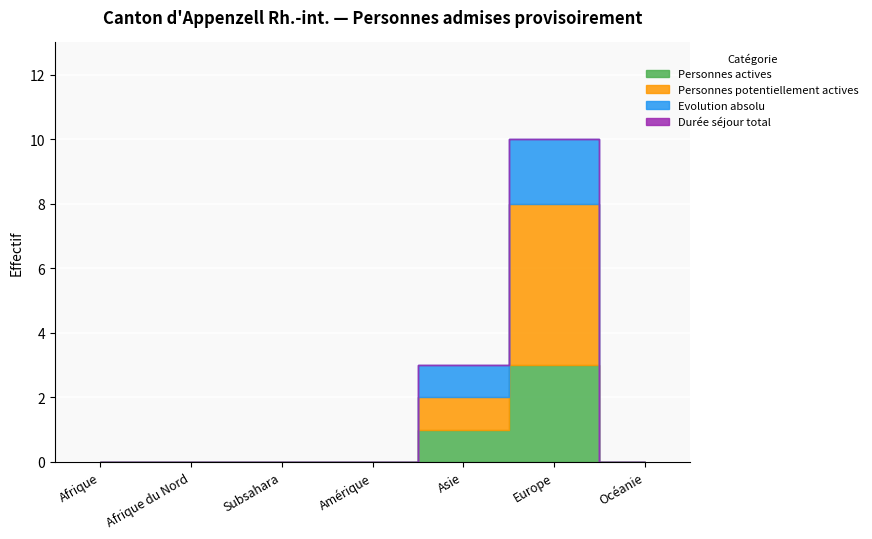

Which category has the highest value in the Personnes actives series?

Europe